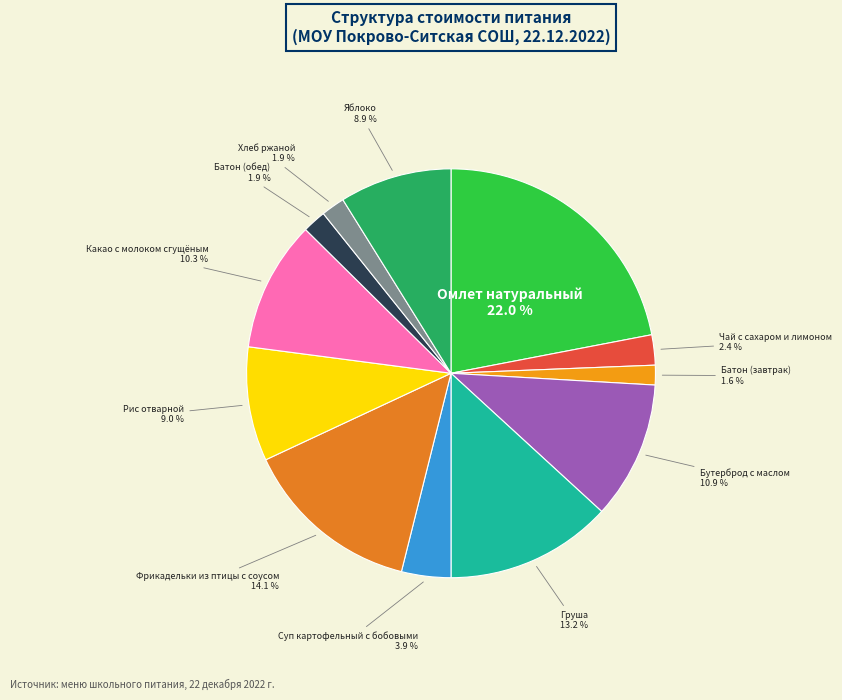

True or false: Груша accounts for 13% of the total.

True